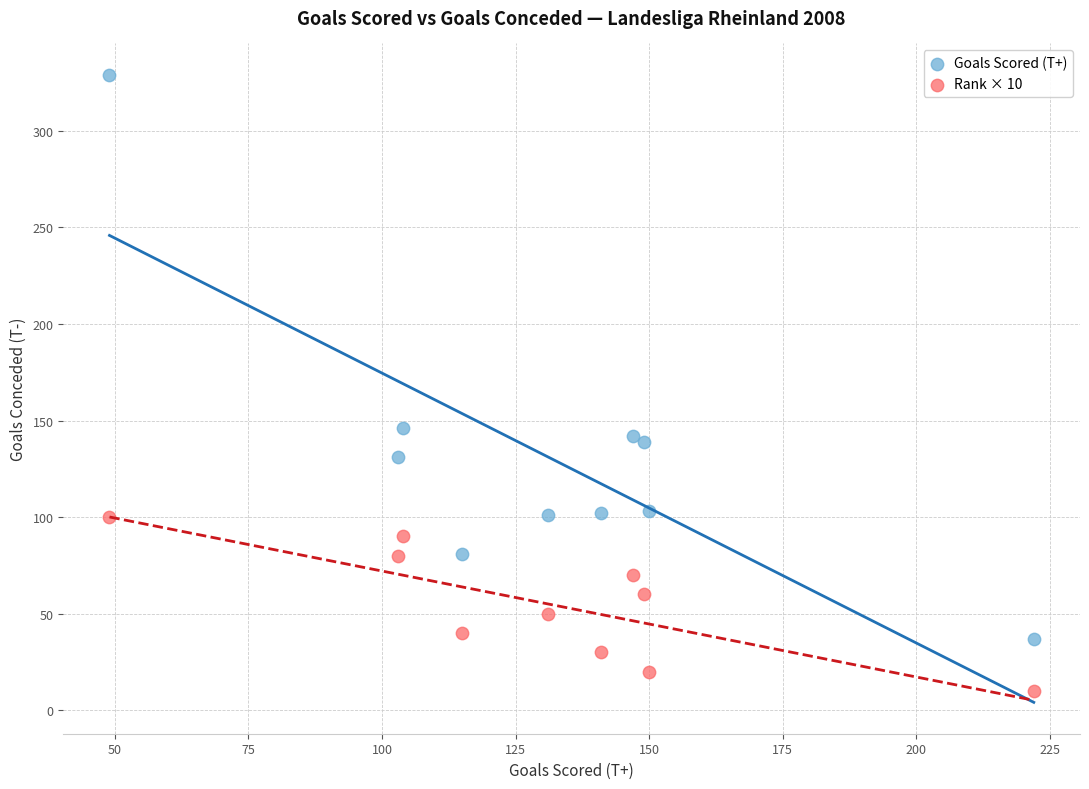

Which series contains the lowest Y value?

Rank × 10